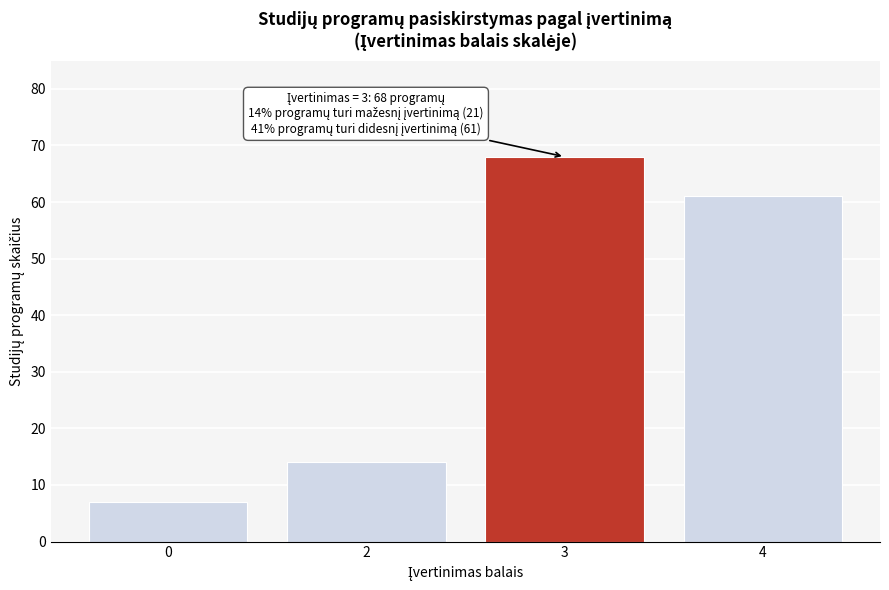

Reading right to left, what are all the values shown in this chart?

61	68	14	7